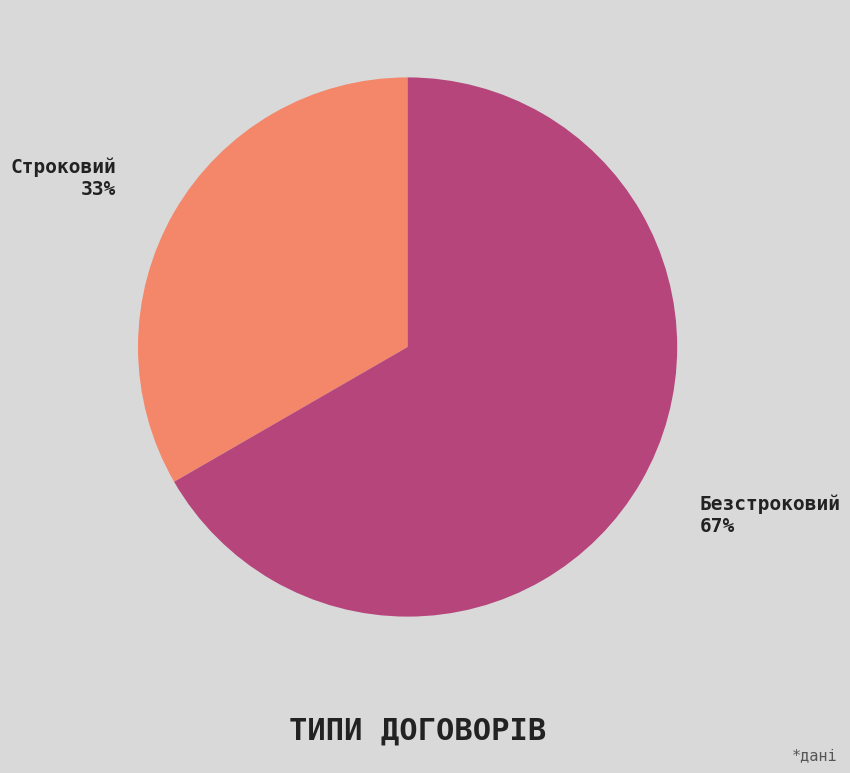

Which category has the smallest portion of the pie?

Строковий